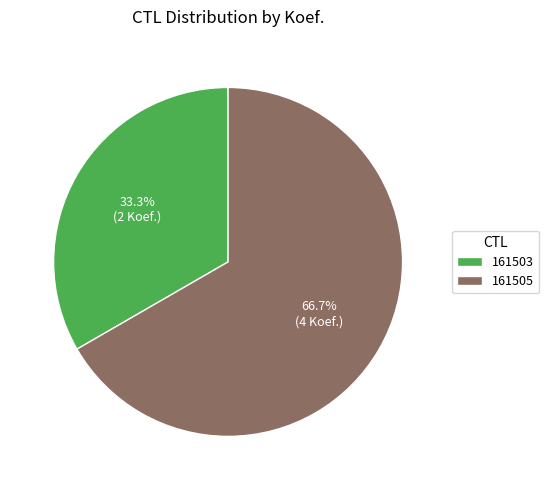

To the nearest percent, what is the difference between the largest and smallest slice percentages?

33%